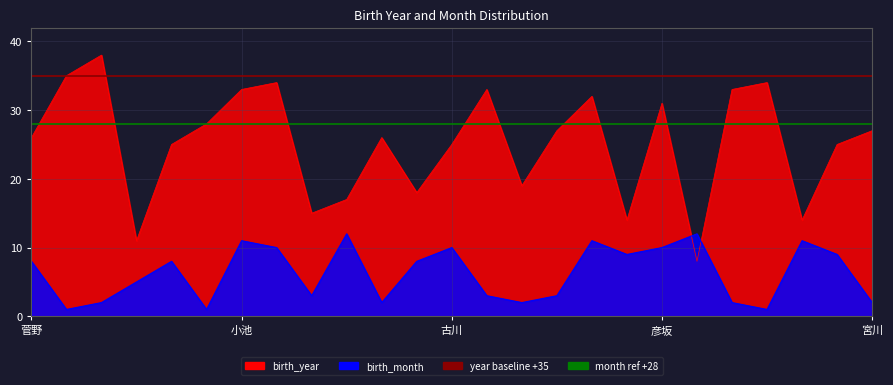

Reading right to left, list all the values displayed in this chart.

birth_year: 27	25	14	34	33	8	31	14	32	27	19	33	25	18	26	17	15	34	33	28	25	11	38	35	26
birth_month: 2	9	11	1	2	12	10	9	11	3	2	3	10	8	2	12	3	10	11	1	8	5	2	1	8